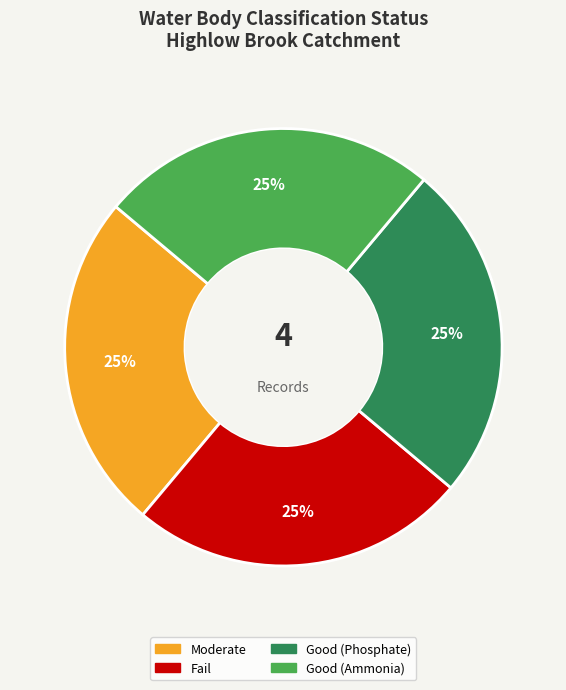

To the nearest percent, what portion does Good (Phosphate) represent?

25%